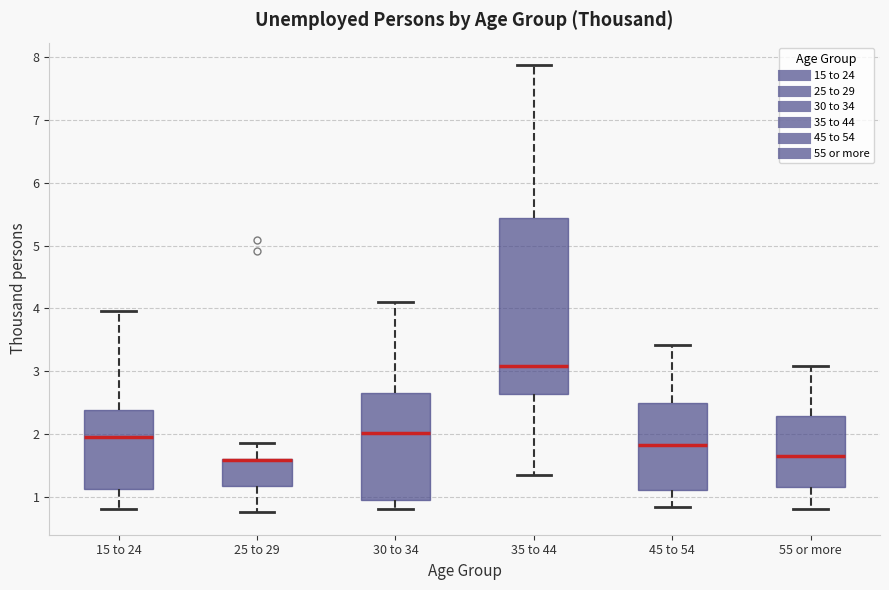

Reading left to right, read every box against the y-axis: the position of its median line, the range the box covers, and the ends of its whiskers. The values are not printed on the chart, so give them approximately, as read against the axis.

15 to 24: median 2.0, box 1.1 to 2.4, whiskers 0.8 to 4.0
25 to 29: median 1.6 (drawn on the box's upper edge), box 1.2 to 1.6, whiskers 0.8 to 1.8
30 to 34: median 2.0, box 1.0 to 2.7, whiskers 0.8 to 4.1
35 to 44: median 3.1, box 2.6 to 5.4, whiskers 1.3 to 7.9
45 to 54: median 1.8, box 1.1 to 2.5, whiskers 0.8 to 3.4
55 or more: median 1.6, box 1.2 to 2.3, whiskers 0.8 to 3.1